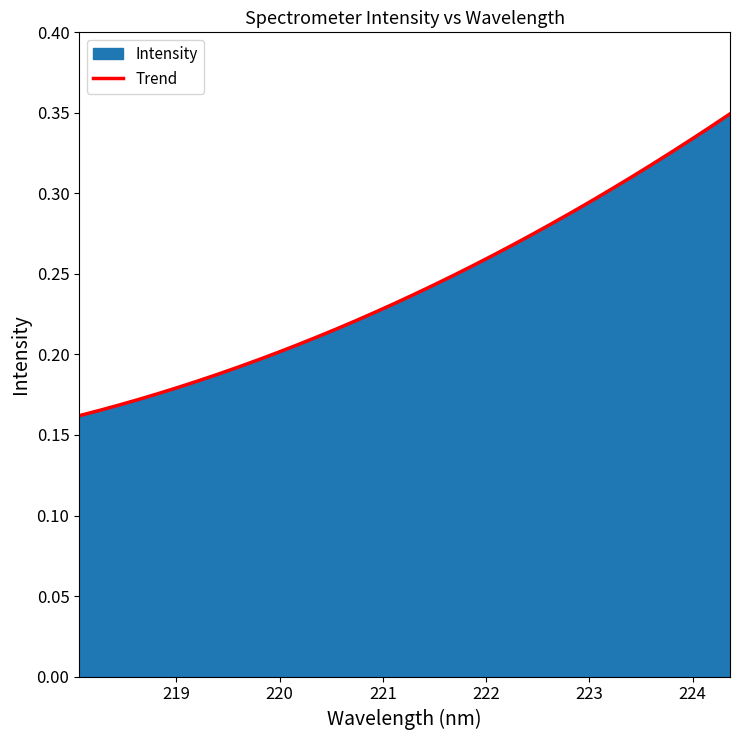

How many lines are shown in the chart?

1